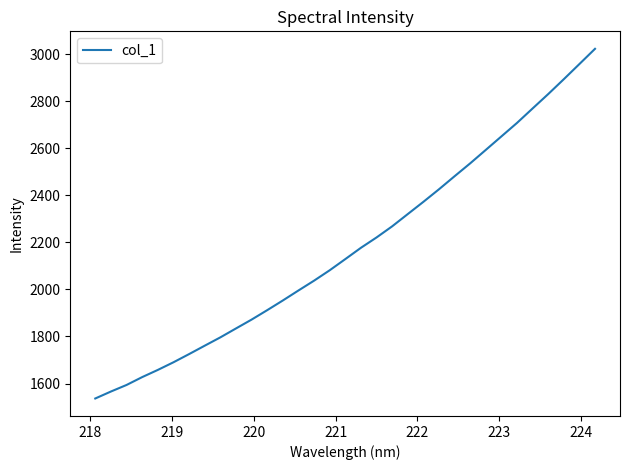

What is the smallest value displayed?

1536.3